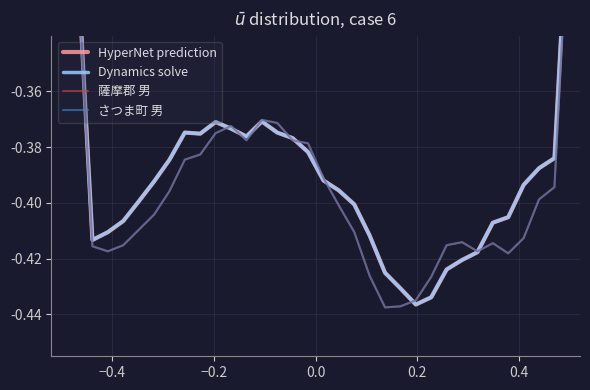

What is the value of the HyperNet prediction point at the 10th from the left?

-0.4